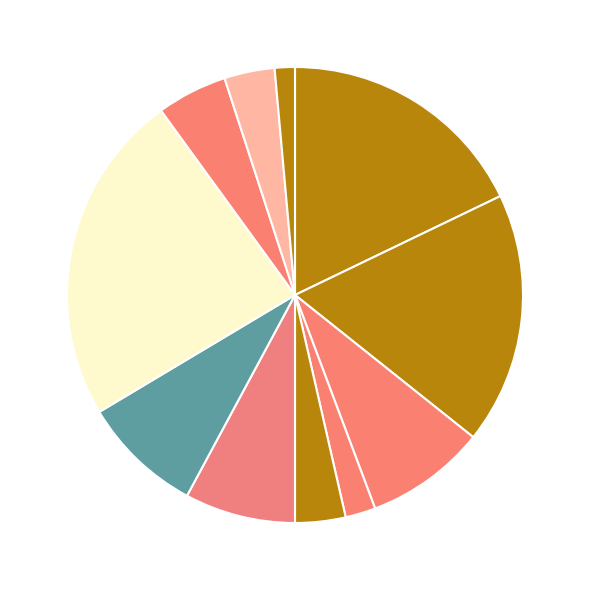

Count the number of slices in the pie.

11